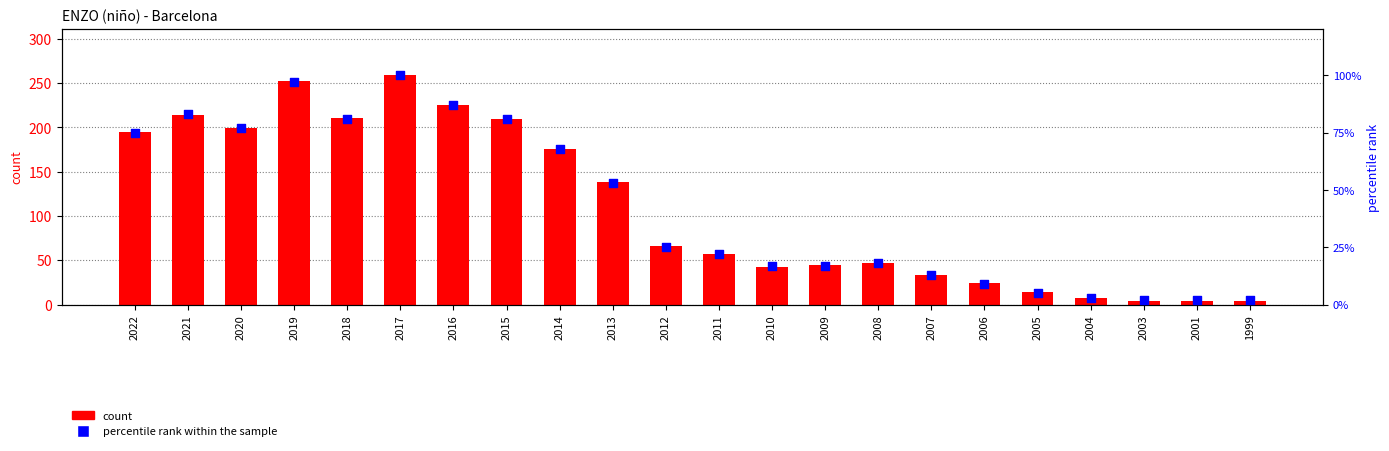

At which category is the sum across all series the highest?

2017